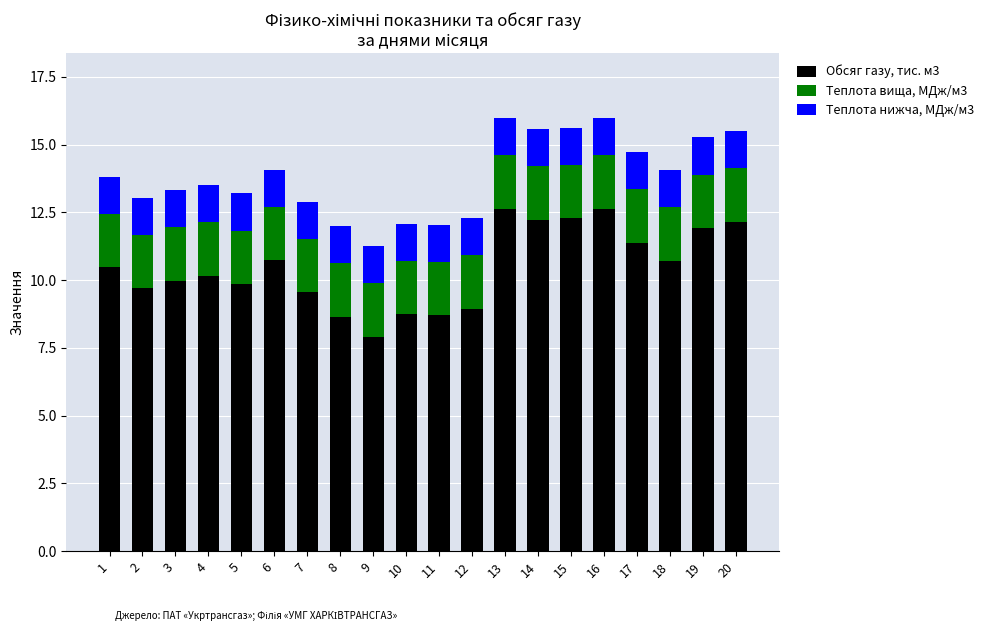

True or false: Обсяг газу, тис. м3 has a value of 11.4 at 17.

True